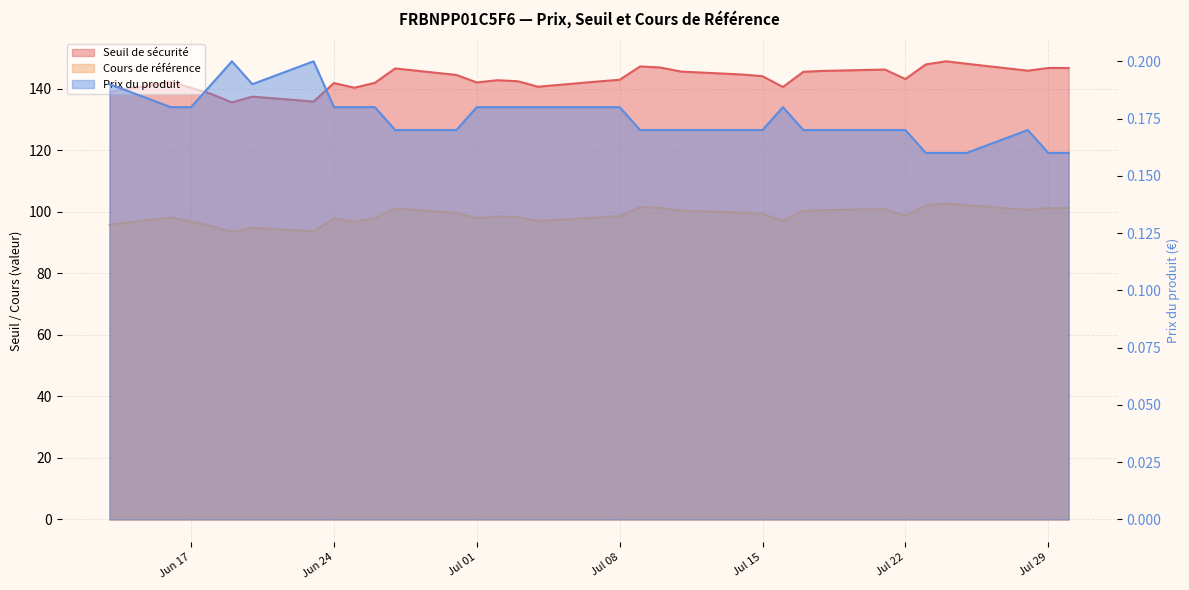

At which category is the sum across all series the highest?

2025-07-24